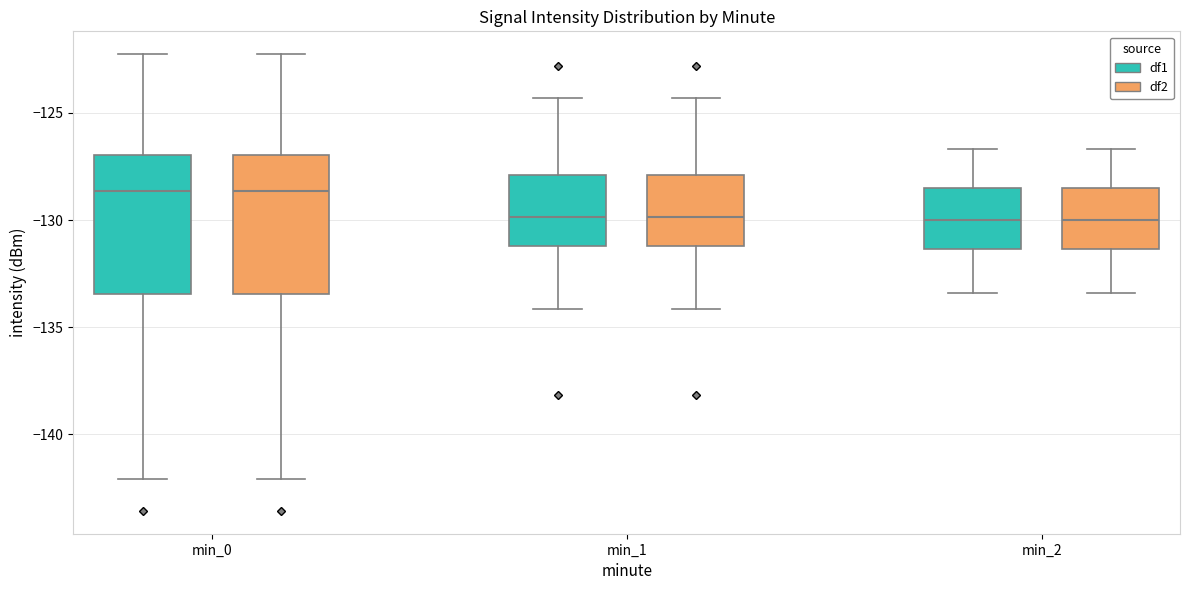

Reading left to right, read every box against the y-axis: the position of its median line, the range the box covers, and the ends of its whiskers. The values are not printed on the chart, so give them approximately, as read against the axis.

min_0 (df1): median -128.5, box -133.5 to -127.0, whiskers -142.0 to -122.5
min_0 (df2): median -128.5, box -133.5 to -127.0, whiskers -142.0 to -122.5
min_1 (df1): median -130.0, box -131.0 to -128.0, whiskers -134.0 to -124.5
min_1 (df2): median -130.0, box -131.0 to -128.0, whiskers -134.0 to -124.5
min_2 (df1): median -130.0, box -131.5 to -128.5, whiskers -133.5 to -126.5
min_2 (df2): median -130.0, box -131.5 to -128.5, whiskers -133.5 to -126.5